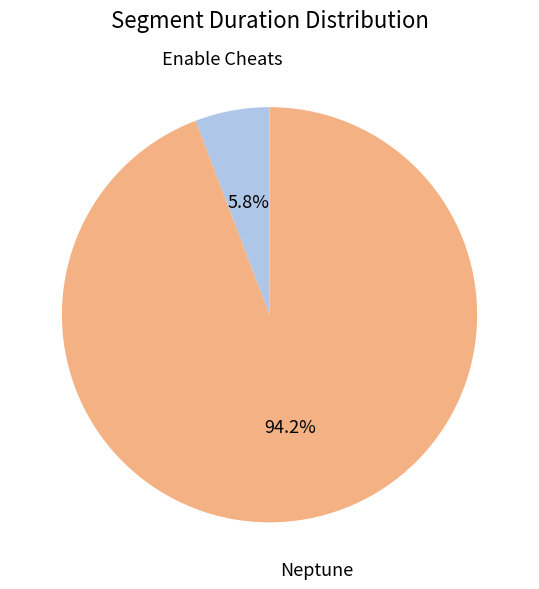

Is there a majority slice in this chart?

Yes